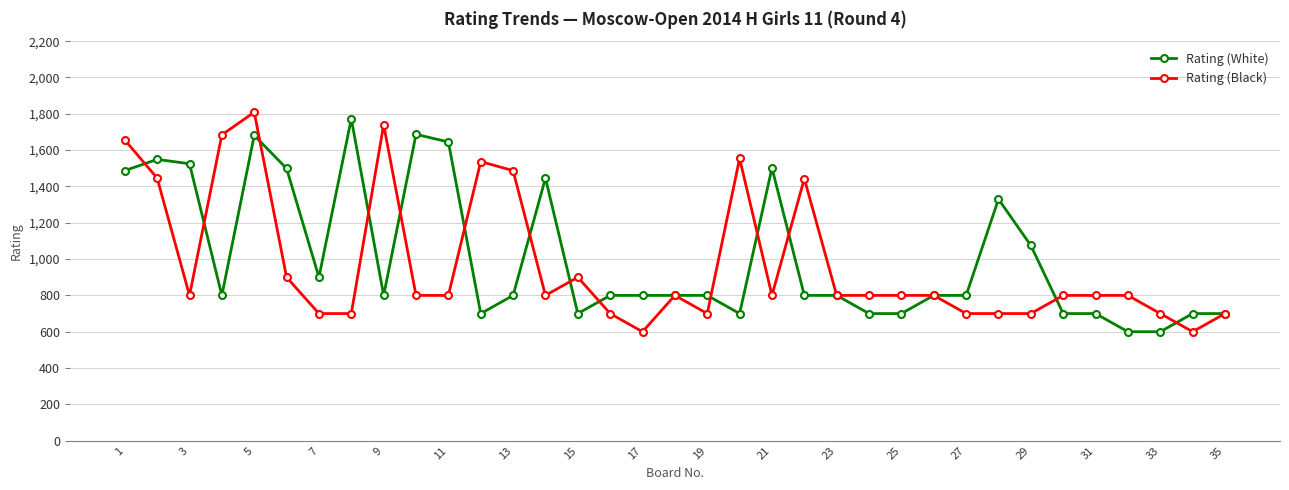

What is the smallest value displayed?

600